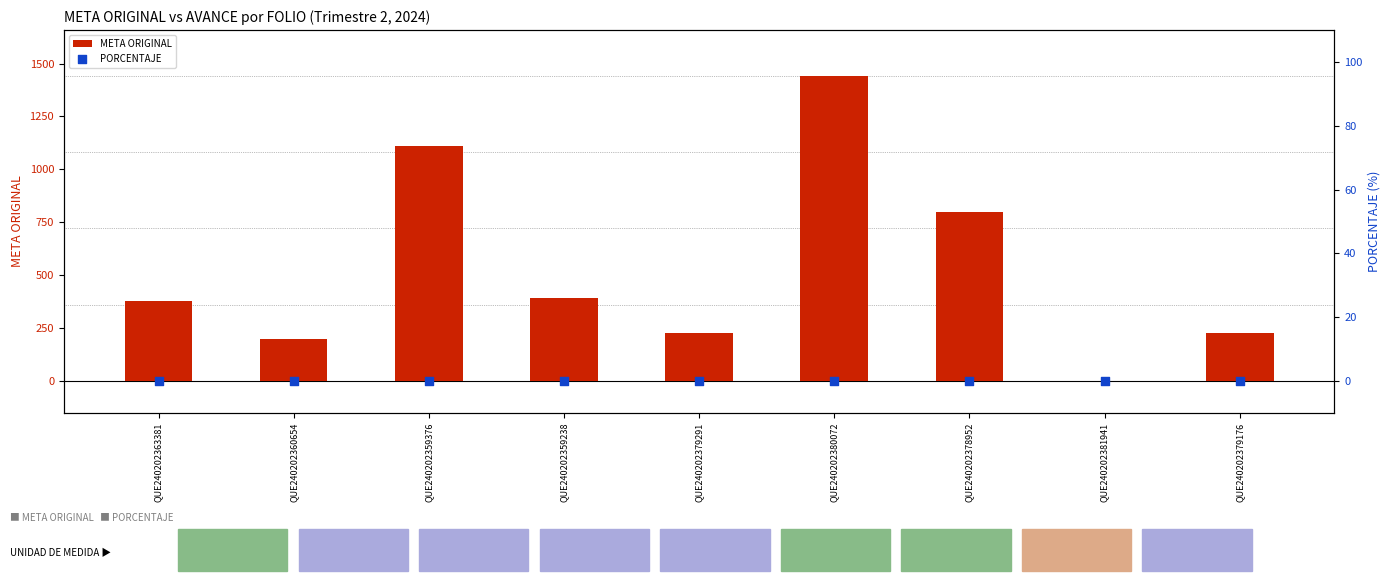

What is the total value across all series at QUE240202359238?

392.5